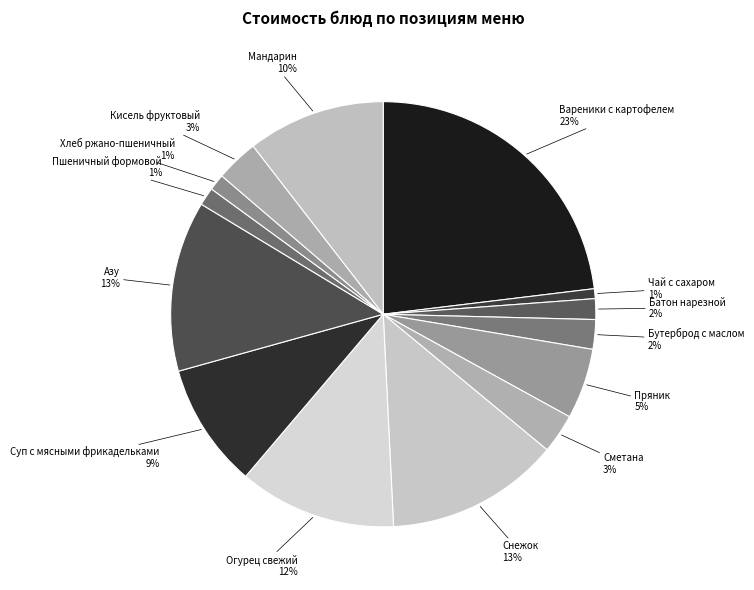

Is Снежок the majority of the pie?

No